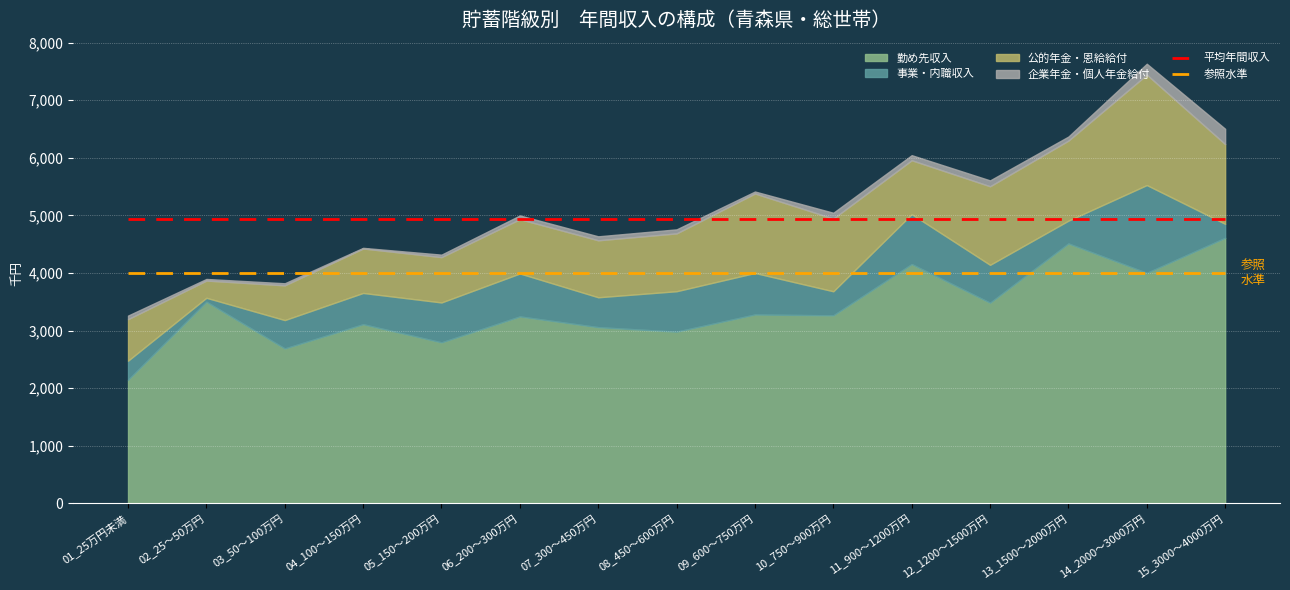

The 参照水準 series shows 2267 at 15_3000～4000万円. True or false?

False